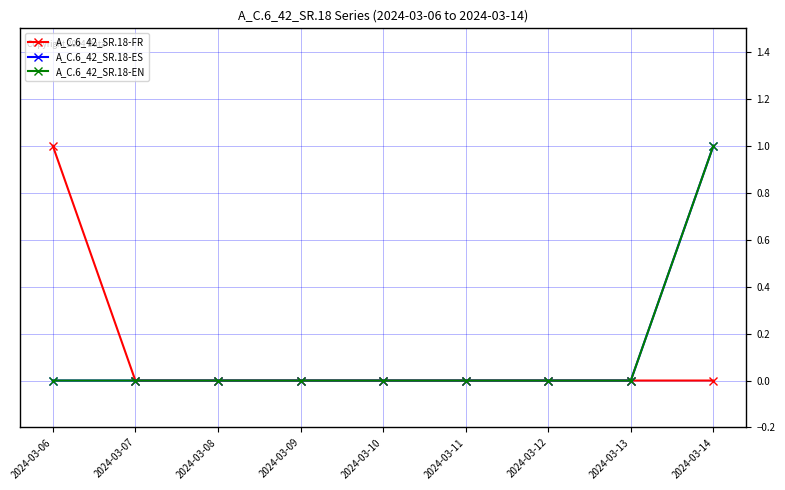

Does the chart have visible grid lines?

Yes